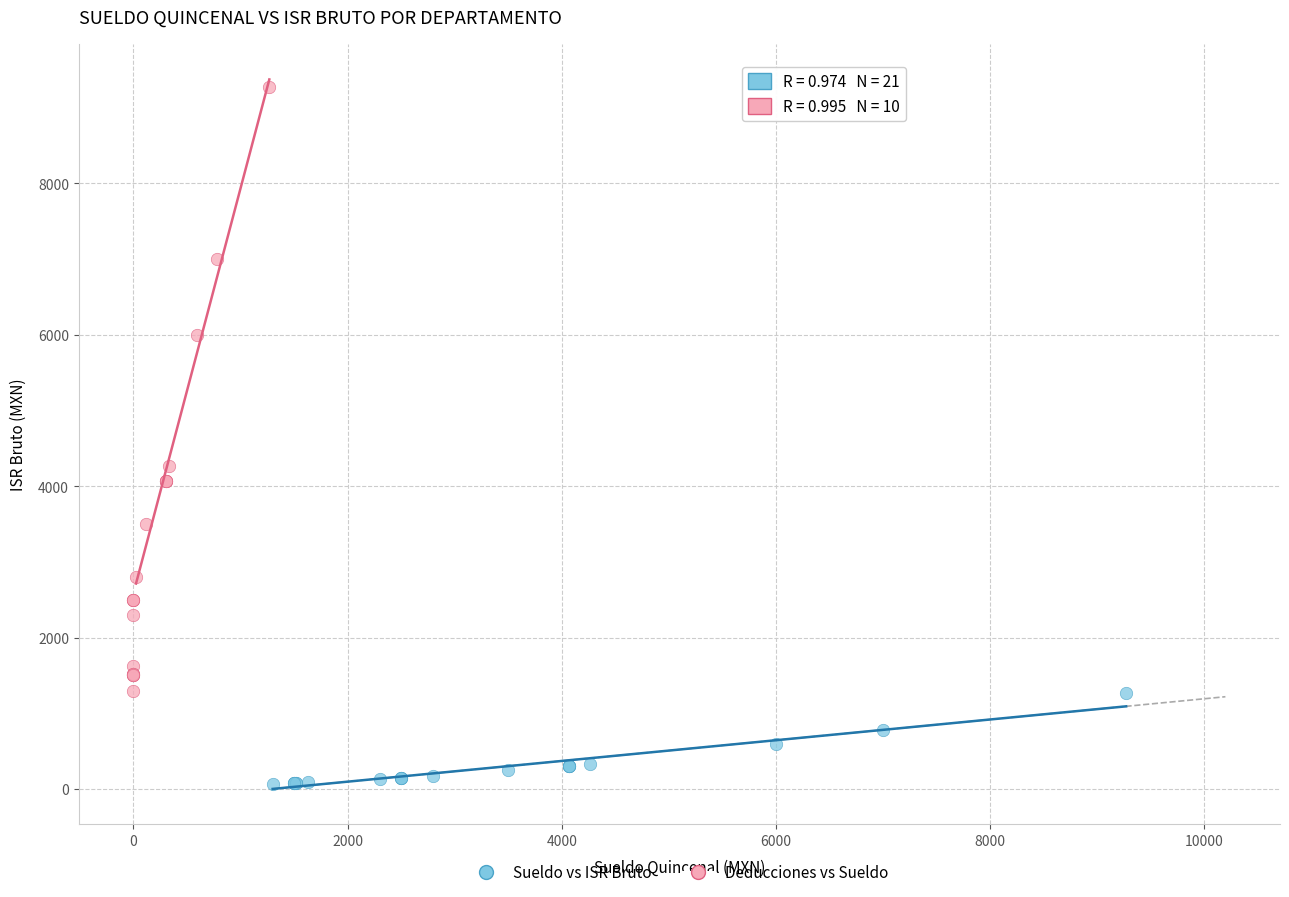

What are all the series names shown in the legend?

Sueldo vs ISR Bruto, Deducciones vs Sueldo